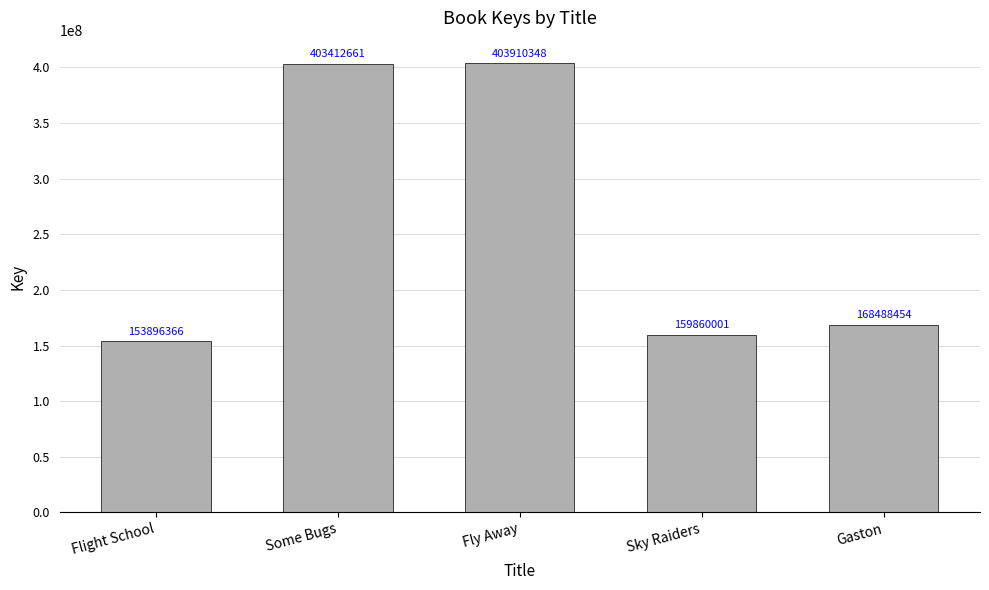

Reading left to right, what are all the values shown in this chart?

153896366	403412661	403910348	159860001	168488454